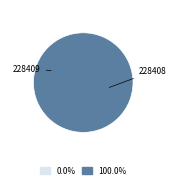

What percentage is the 228408 slice, to the nearest percent?

100%